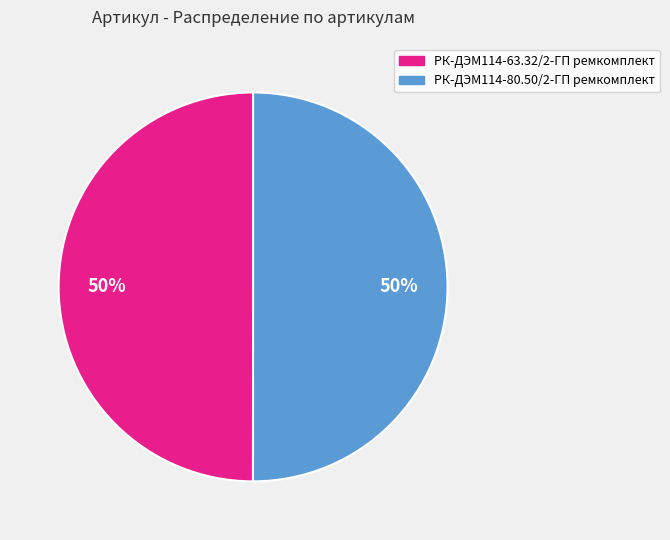

Is it true that РК-ДЭМ114-80.50/2-ГП ремкомплект is 50% of the pie?

True